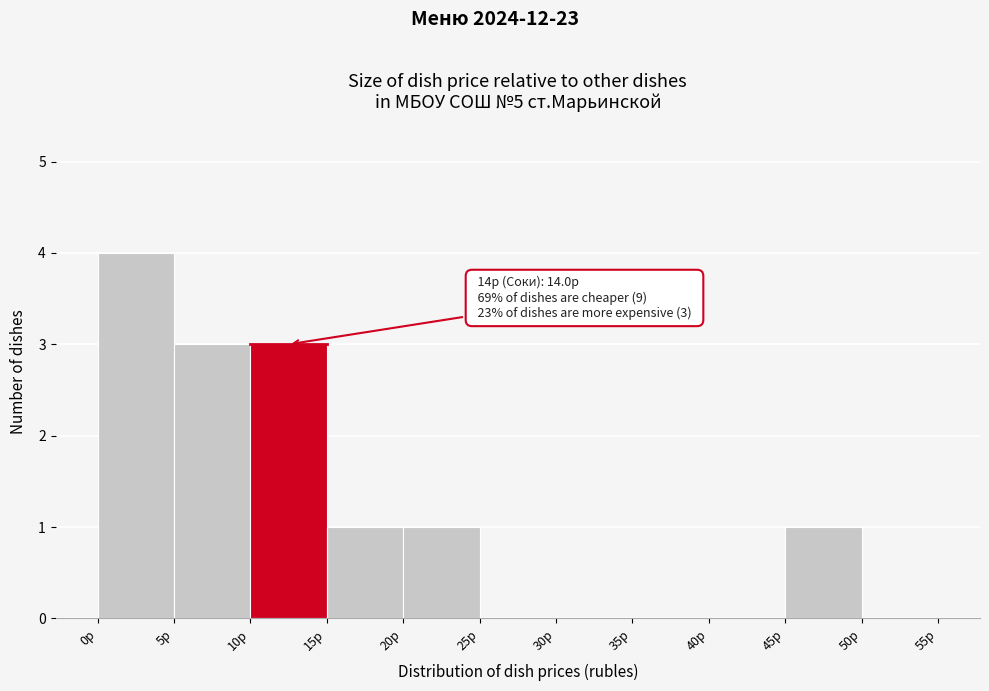

Which range on the x-axis has the tallest bar?

0 to 5